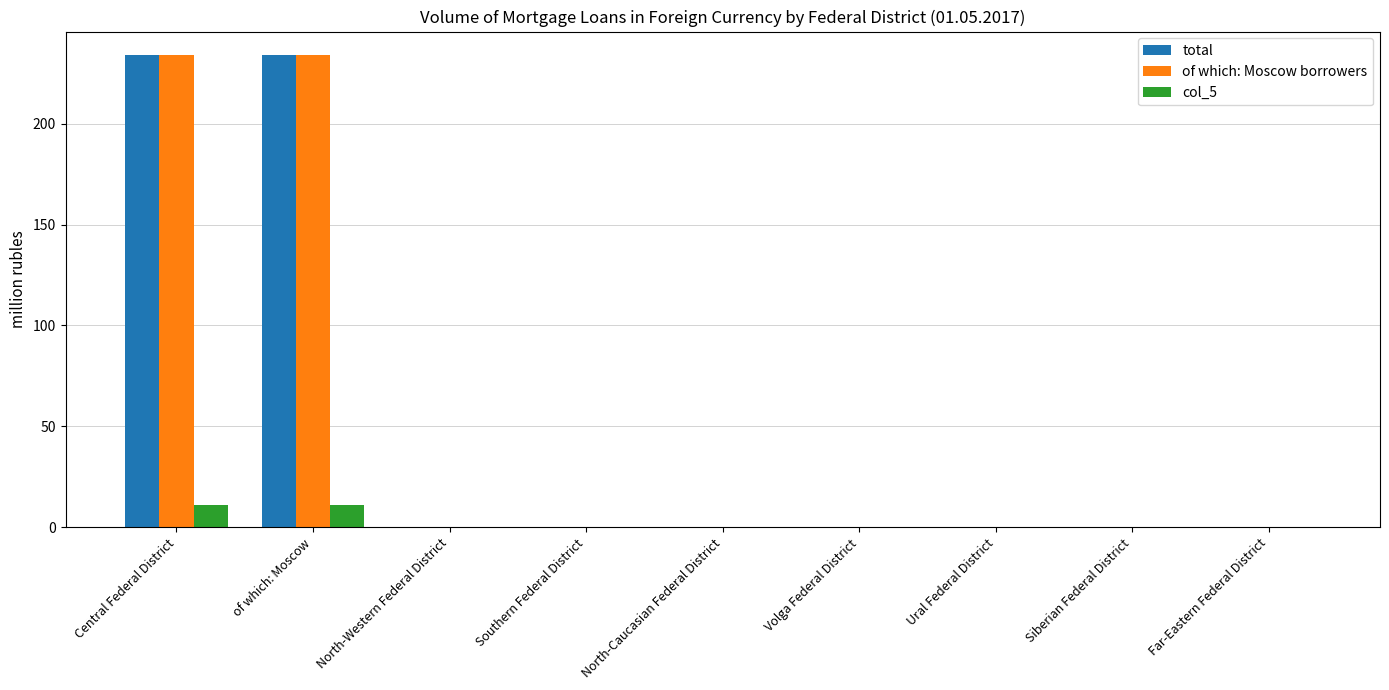

Reading right to left, what are all the values shown in this chart?

total: Far-Eastern Federal District=0	Siberian Federal District=0	Ural Federal District=0	Volga Federal District=0	North-Caucasian Federal District=0	Southern Federal District=0	North-Western Federal District=0	of which: Moscow=234	Central Federal District=234
of which: Moscow borrowers: Far-Eastern Federal District=0	Siberian Federal District=0	Ural Federal District=0	Volga Federal District=0	North-Caucasian Federal District=0	Southern Federal District=0	North-Western Federal District=0	of which: Moscow=234	Central Federal District=234
col_5: Far-Eastern Federal District=0	Siberian Federal District=0	Ural Federal District=0	Volga Federal District=0	North-Caucasian Federal District=0	Southern Federal District=0	North-Western Federal District=0	of which: Moscow=11	Central Federal District=11